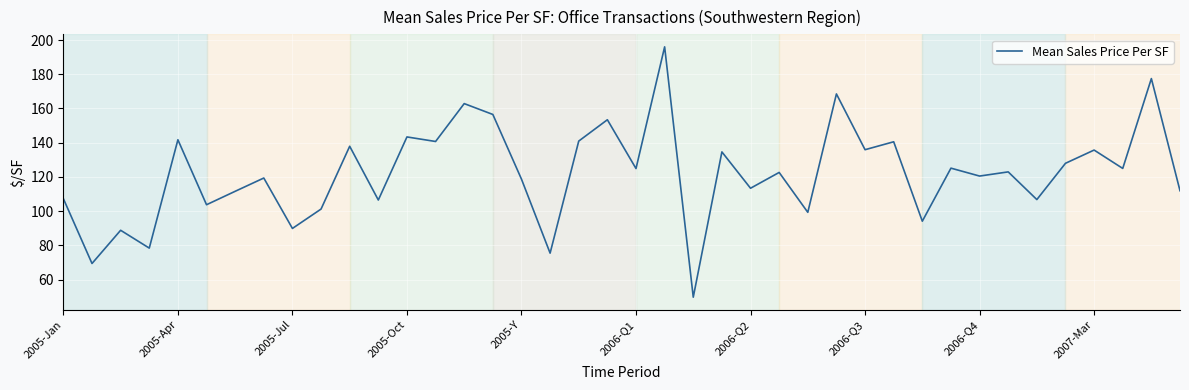

What is the smallest value displayed?

49.7